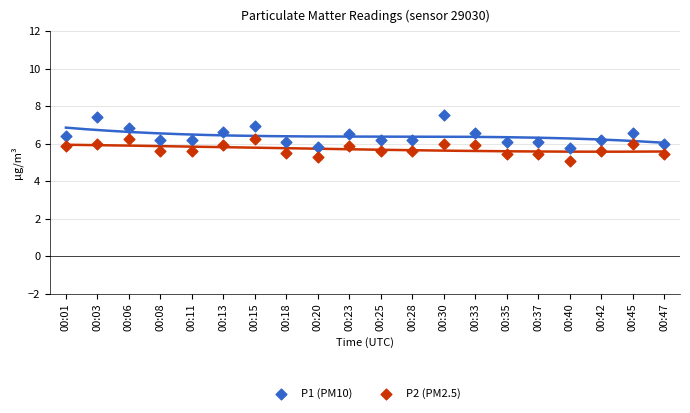

Which series has the largest Y range (max minus min)?

P1 (PM10)